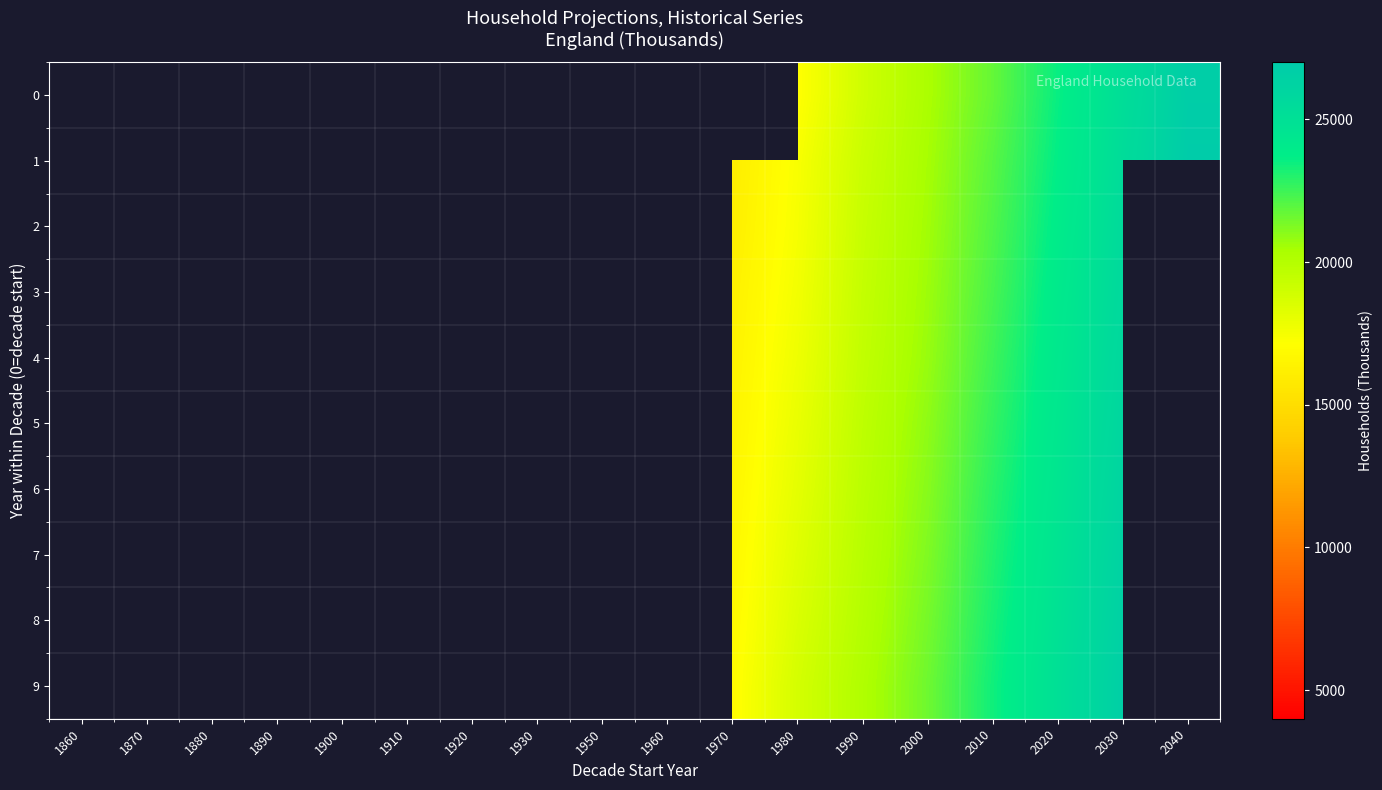

Is the value of 6 at 1910 greater than the value of 9 at 1930?

No